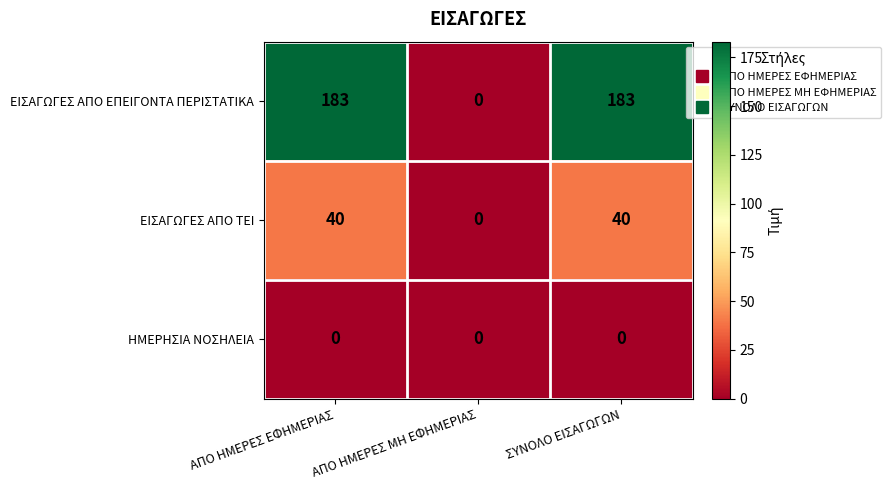

What is the difference between the highest and lowest values at ΑΠΟ ΗΜΕΡΕΣ ΕΦΗΜΕΡΙΑΣ?

183